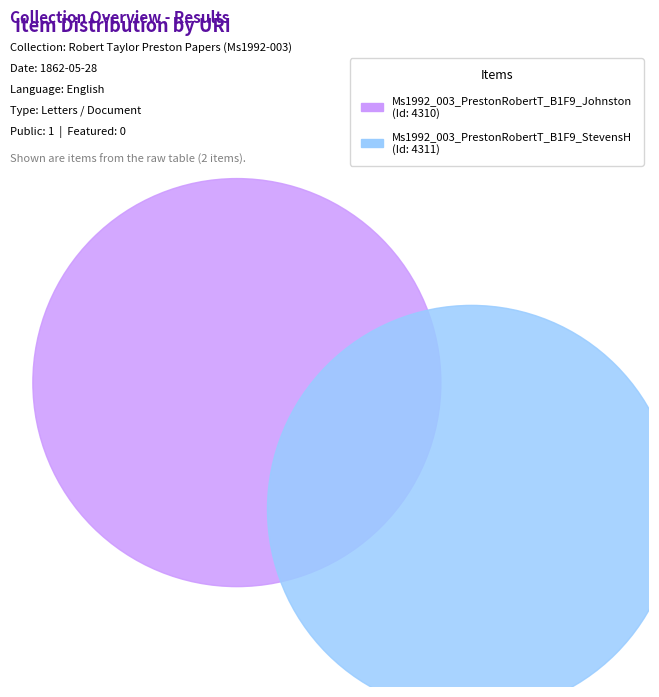

Which slice represents more than half of the pie?

Ms1992_003_PrestonRobertT_B1F9_StevensH